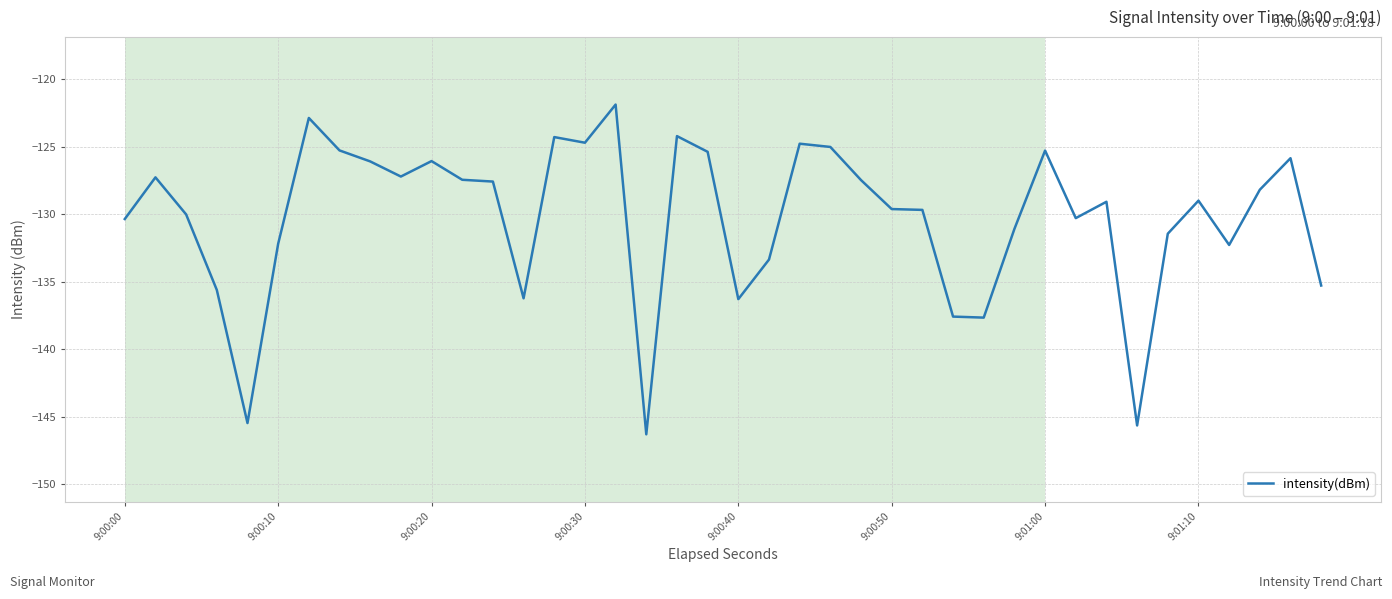

What is the smallest value displayed?

-146.3